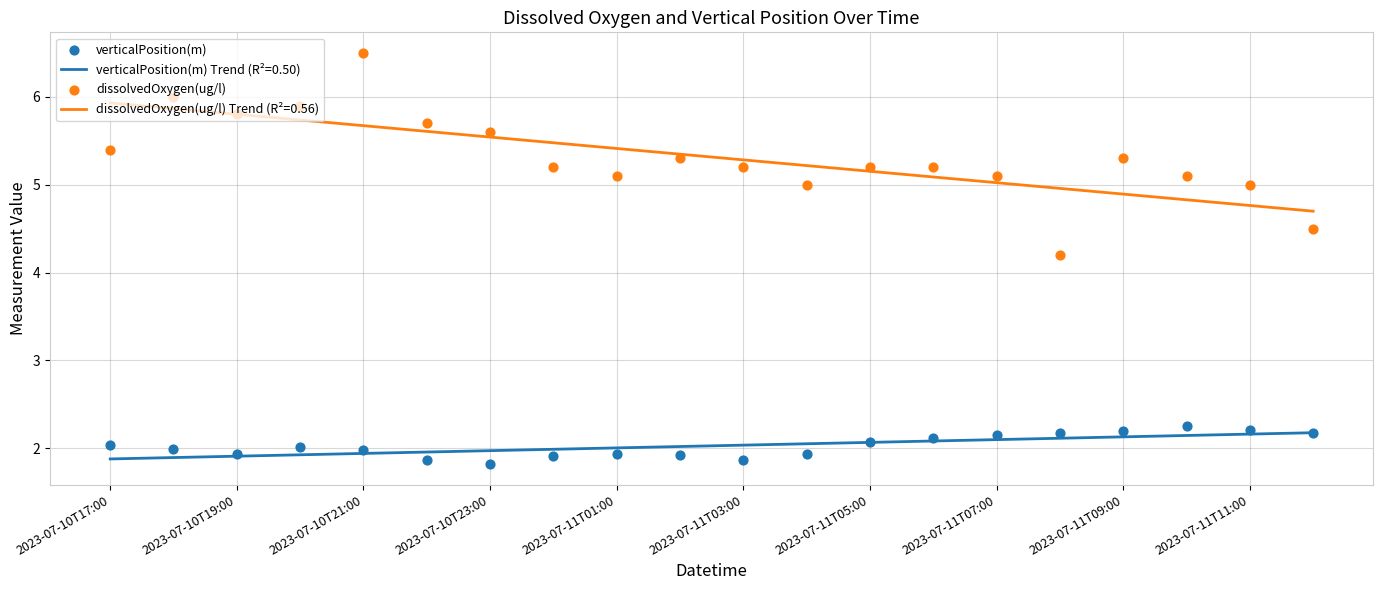

Which series has the largest total across all categories?

dissolvedOxygen(ug/l)